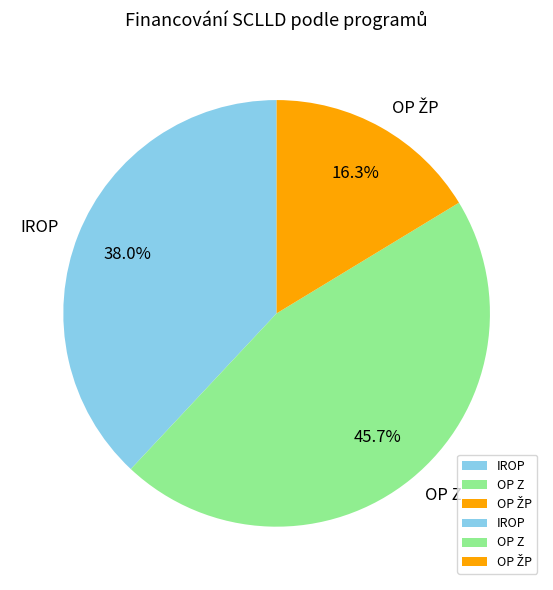

Is there a majority slice in this chart?

No